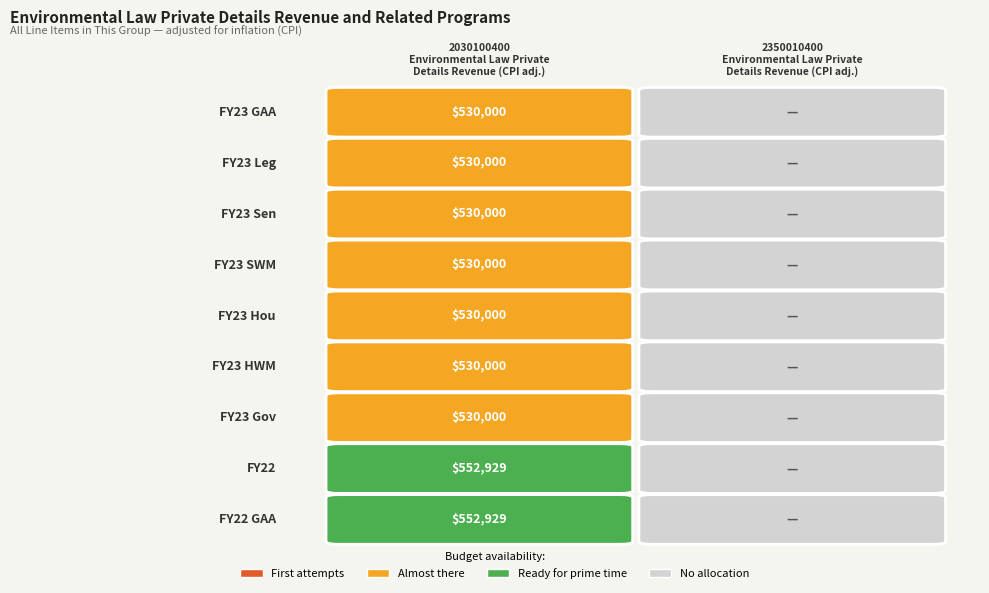

The value of FY23 Gov at 1 is 229367. True or false?

False